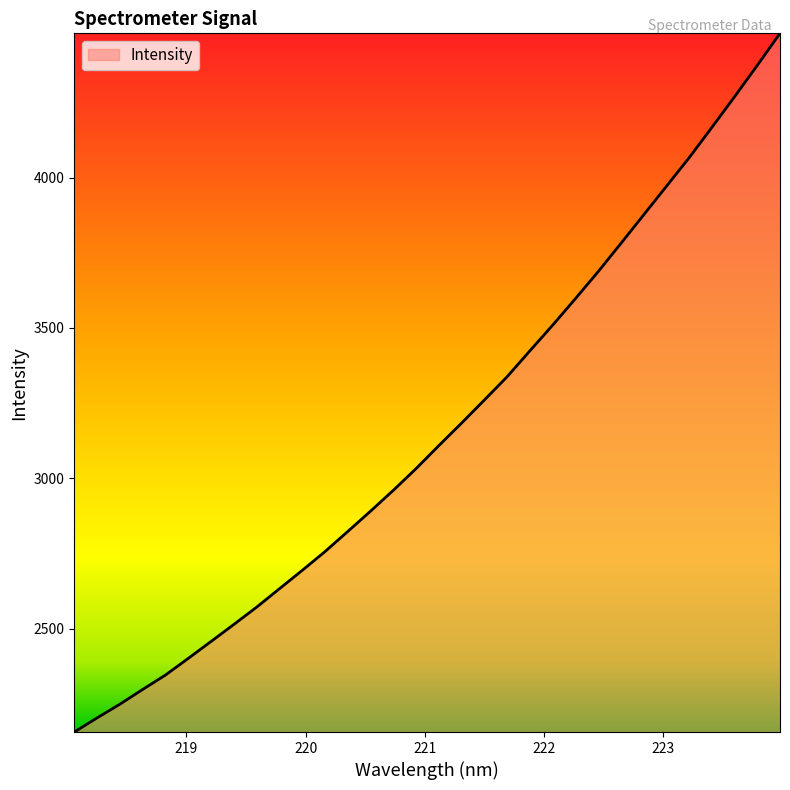

What is the smallest value displayed?

2156.3